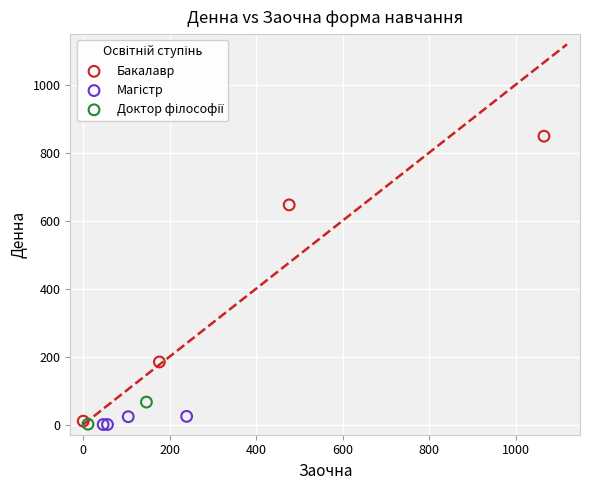

Which series has the largest Y range (max minus min)?

Бакалавр